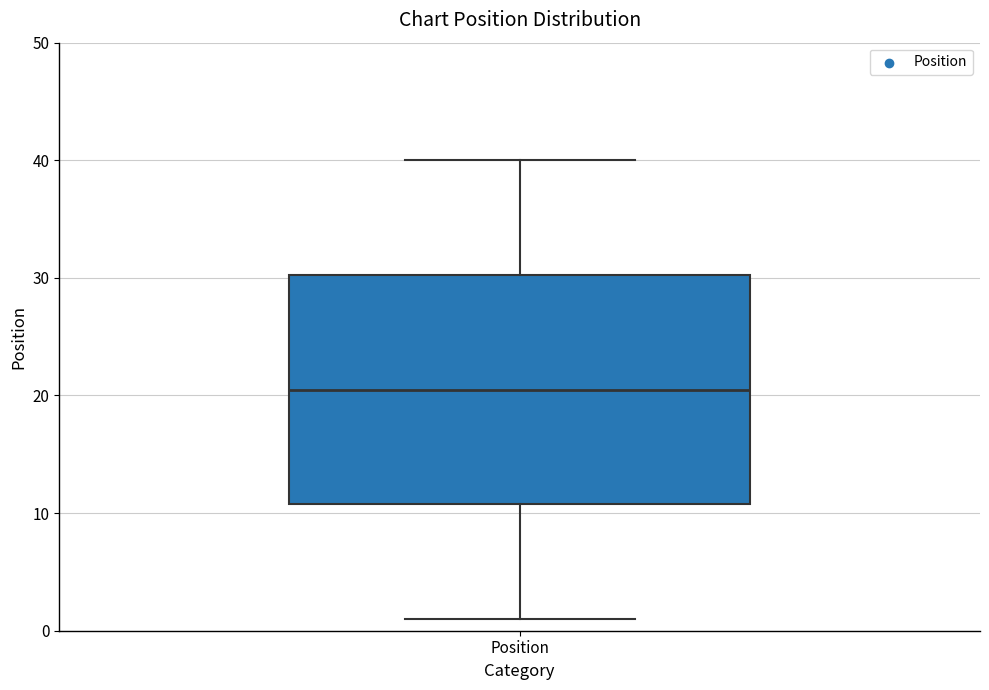

Where does the median line of the box for Position sit on the y-axis? The values are not printed on the chart, so give them approximately, as read against the axis.

21